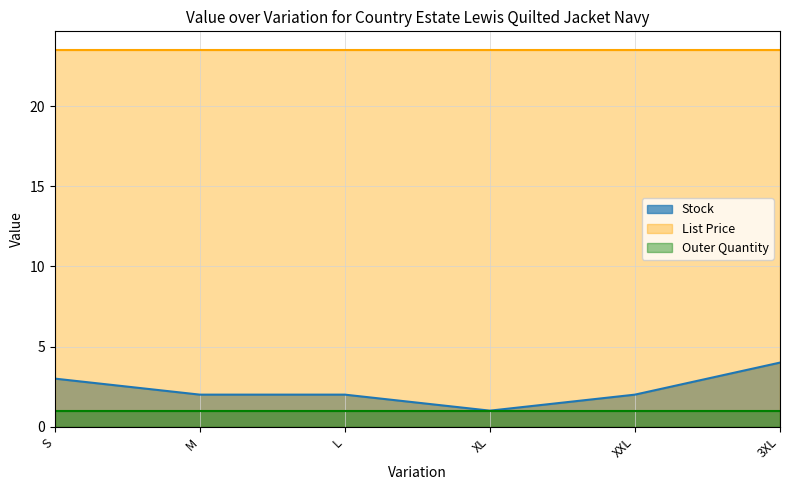

Reading left to right, transcribe all the data shown in this chart.

Stock: 3.0	2.0	2.0	1.0	2.0	4.0
List Price: 23.5	23.5	23.5	23.5	23.5	23.5
Outer Quantity: 1.0	1.0	1.0	1.0	1.0	1.0